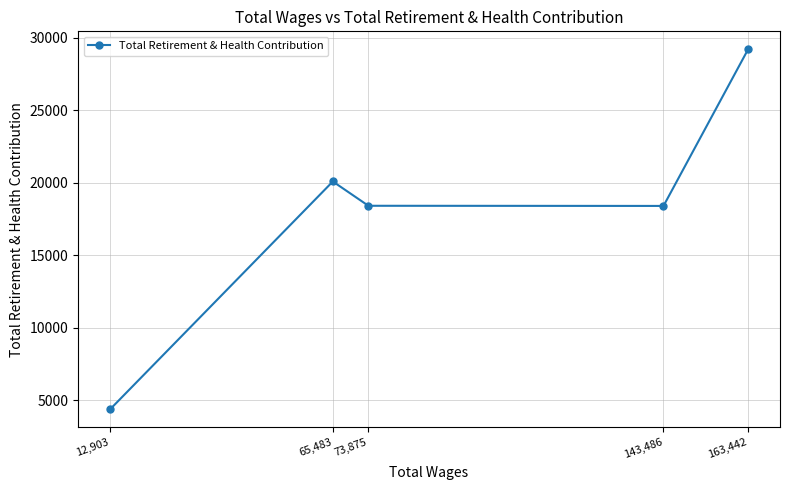

Does the chart display data point markers on the line(s)?

Yes